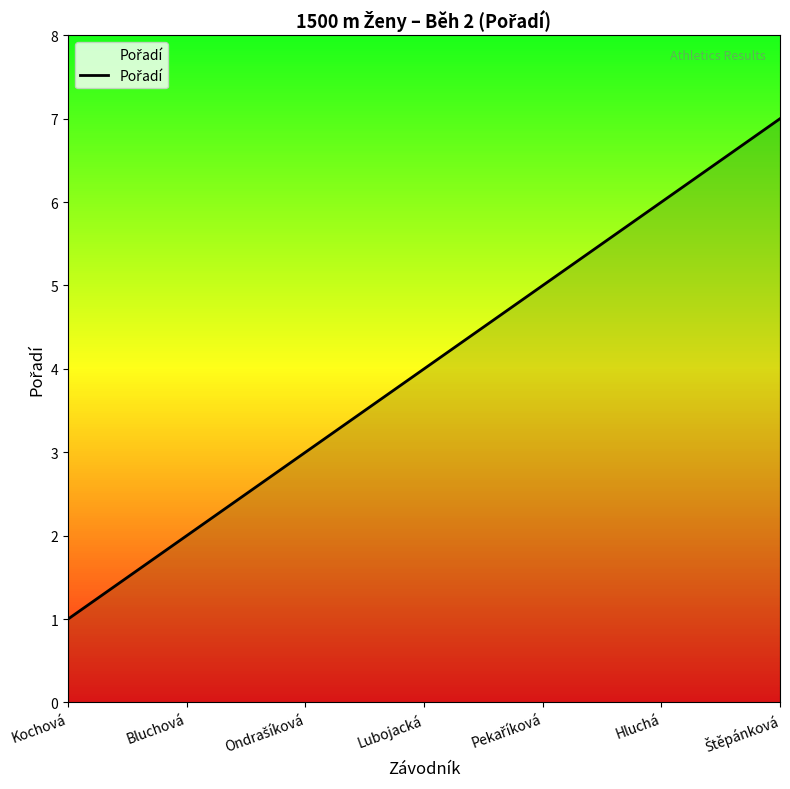

What is the average value?

4